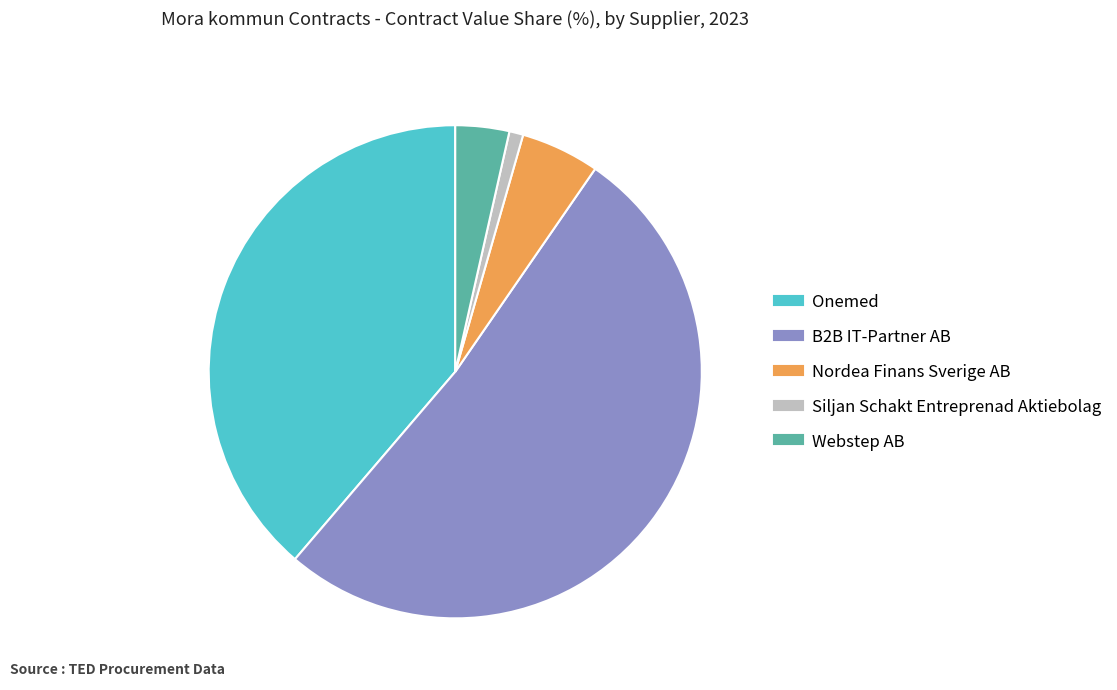

Which has a higher value, Siljan Schakt Entreprenad Aktiebolag or B2B IT-Partner AB?

B2B IT-Partner AB